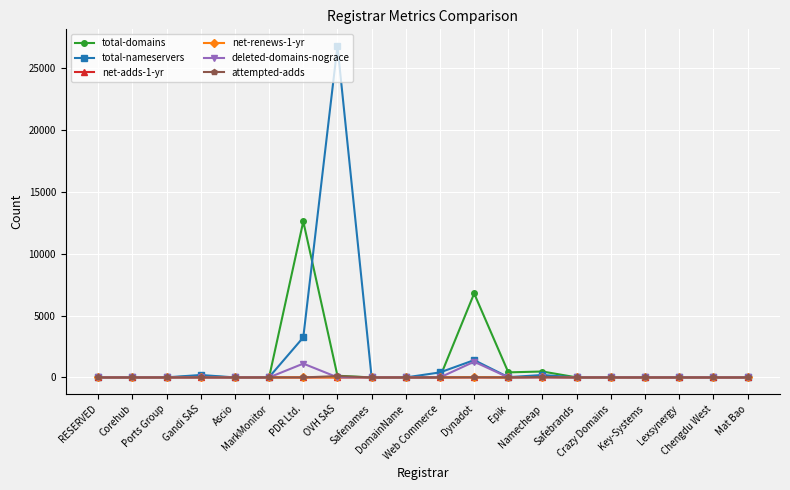

Which series has the largest range (max minus min)?

total-nameservers